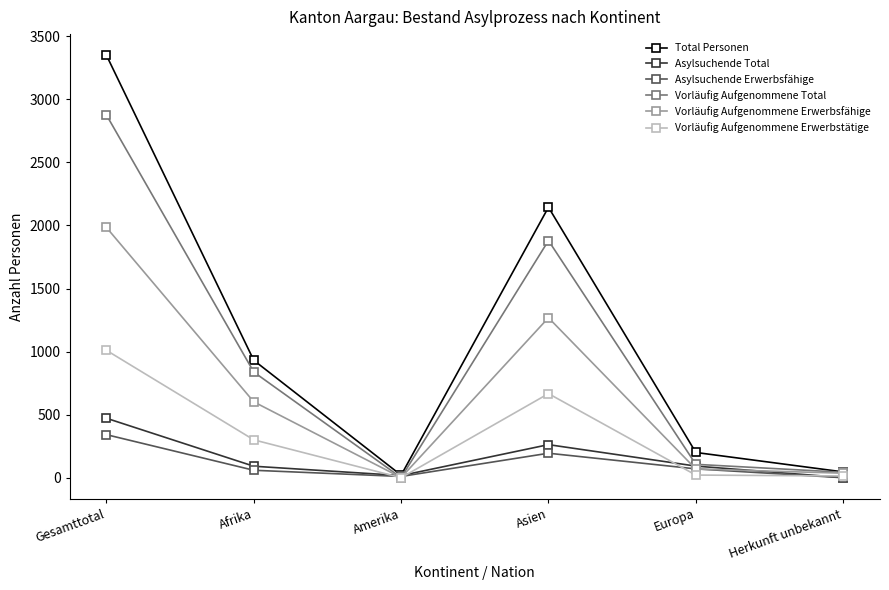

At which category does Total Personen reach its first local peak?

Asien